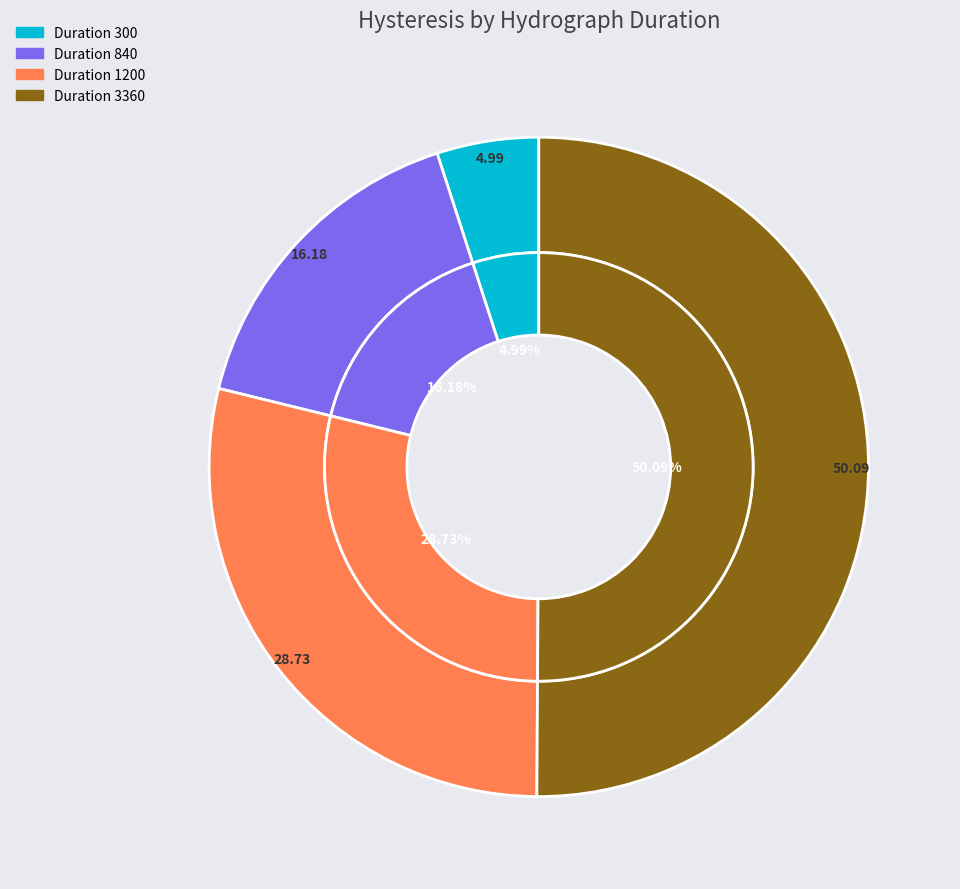

What is the smallest slice in the pie chart?

300